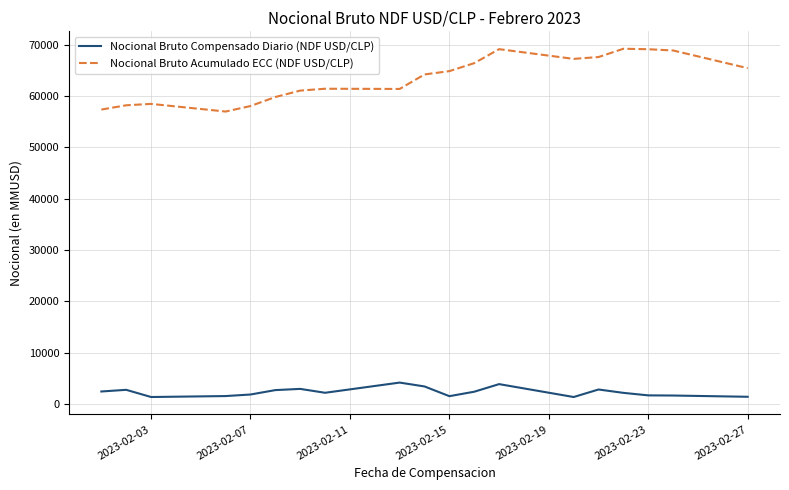

Which series has the largest range (max minus min)?

Nocional Bruto Acumulado ECC (NDF USD/CLP)